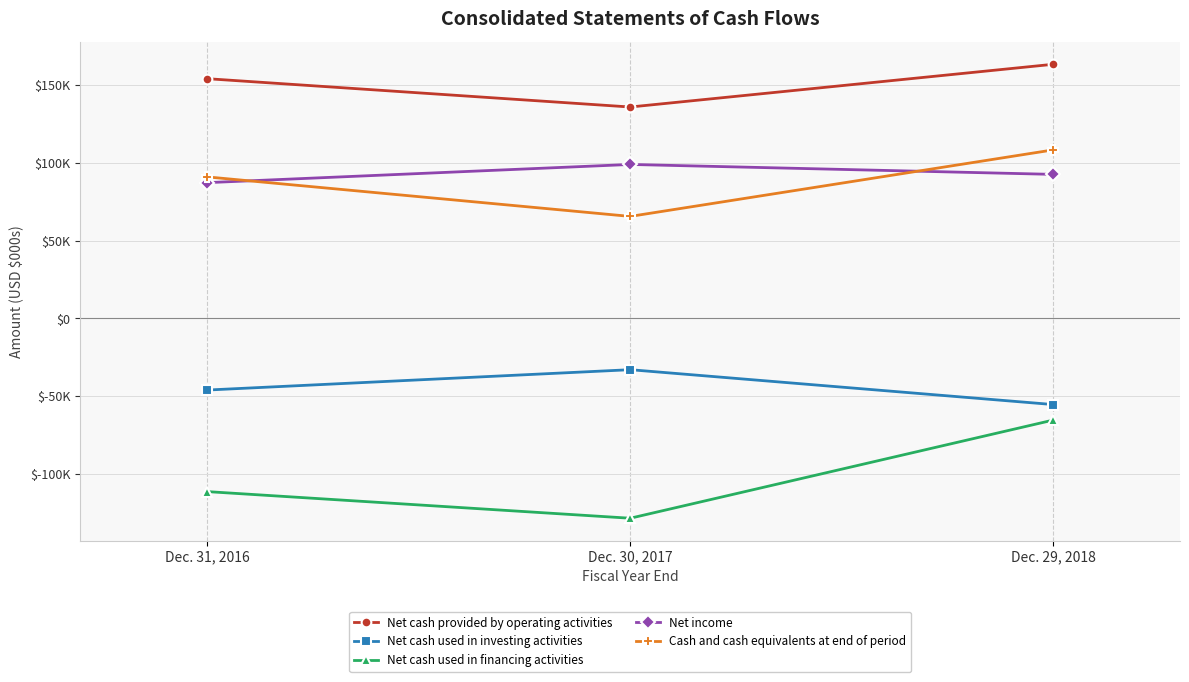

At which label does Net income first exceed 92663?

Dec. 30, 2017